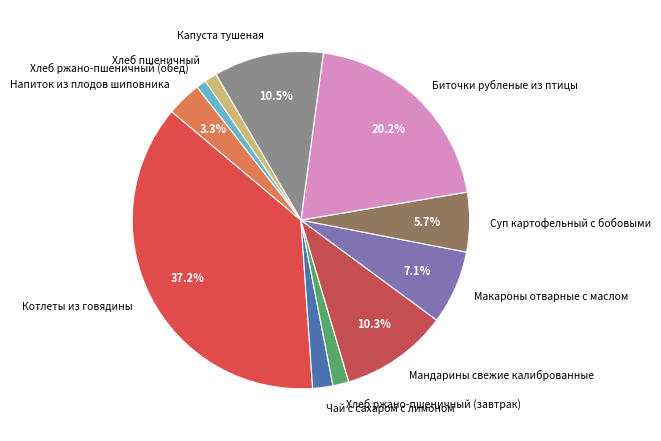

Combined, do Чай с сахаром с лимоном and Напиток из плодов шиповника account for over 50%?

No